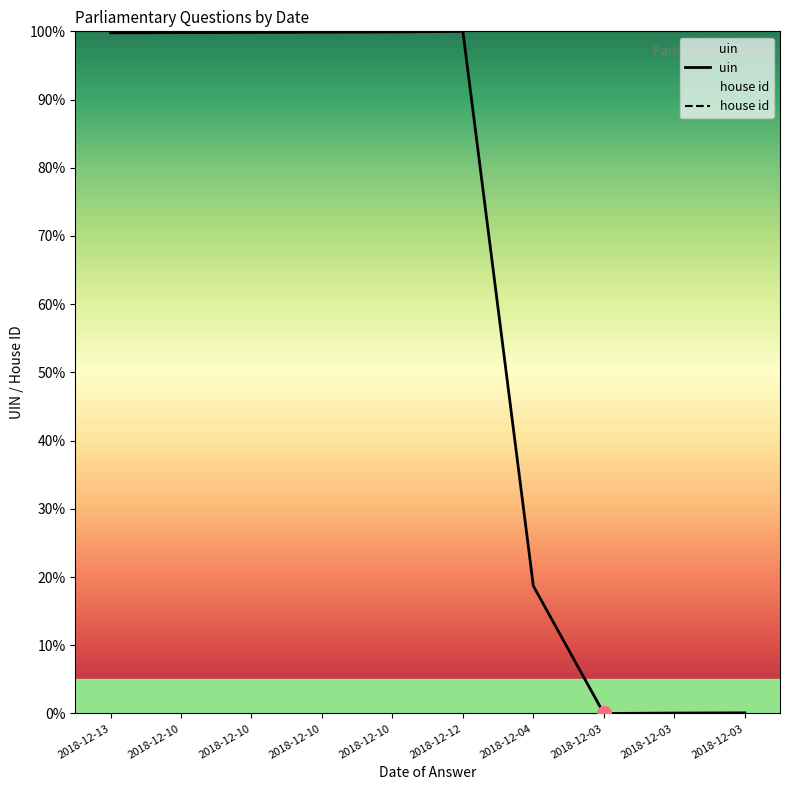

At which category is the sum across all series the highest?

2018-12-12